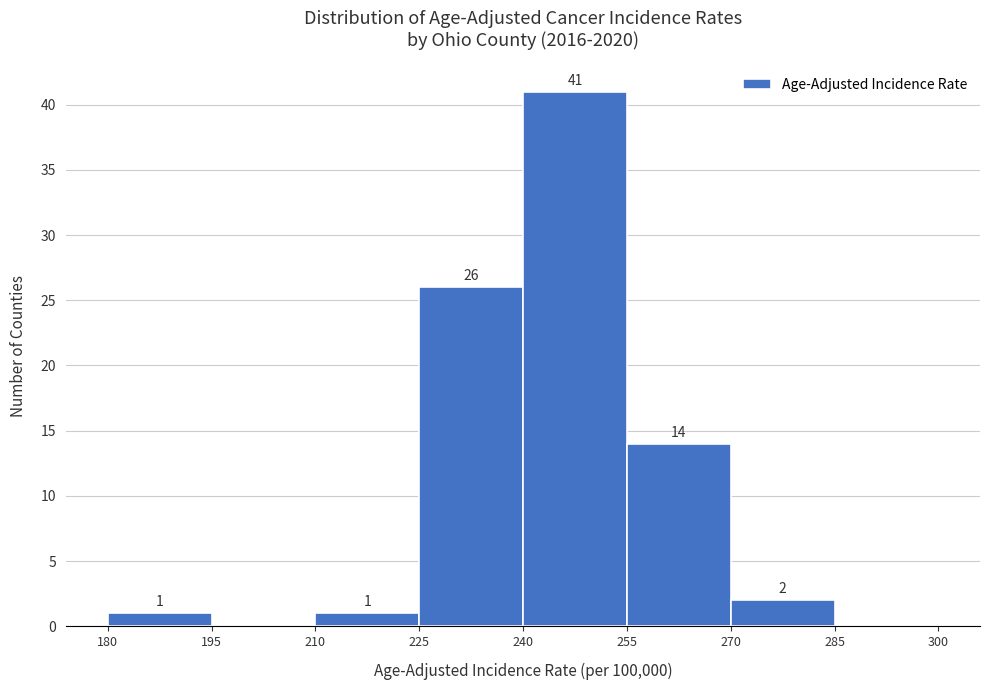

Over which range of the x-axis is the bar tallest?

240 to 255